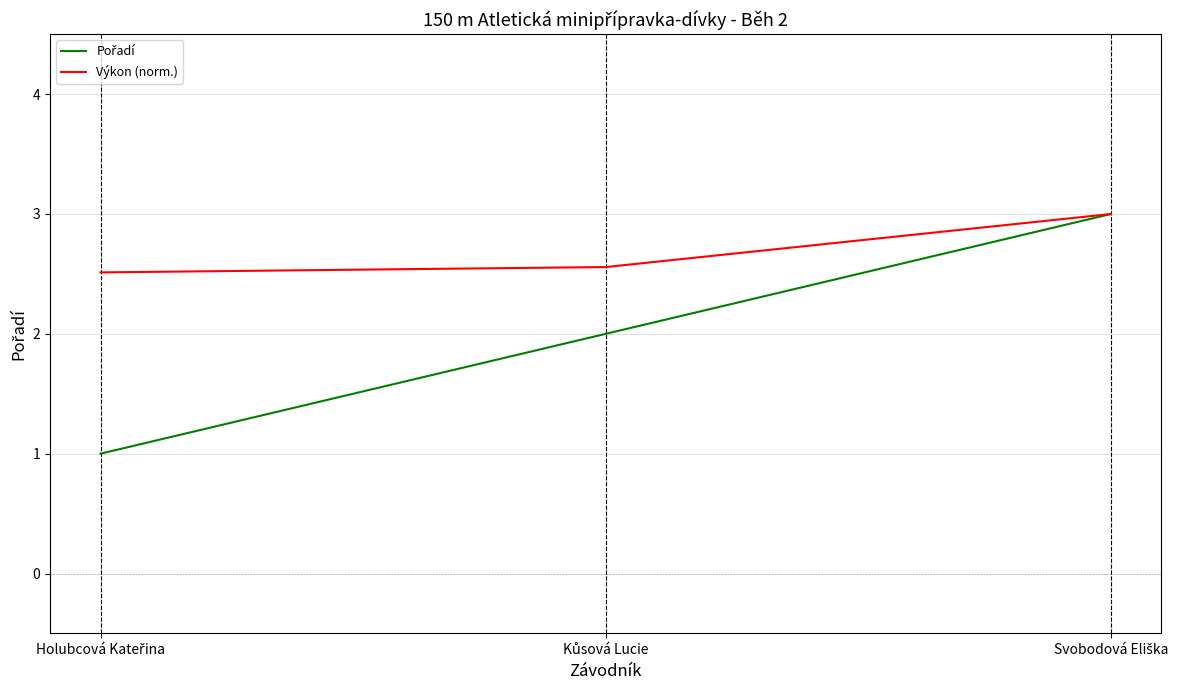

Which series has the largest total across all categories?

Výkon (norm.)